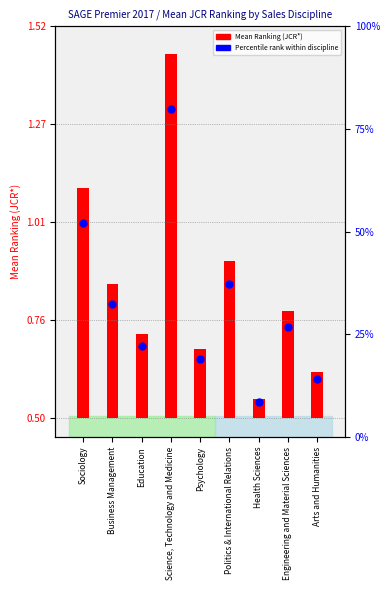

Between Business Management and Politics & International Relations, which is larger?

Politics & International Relations